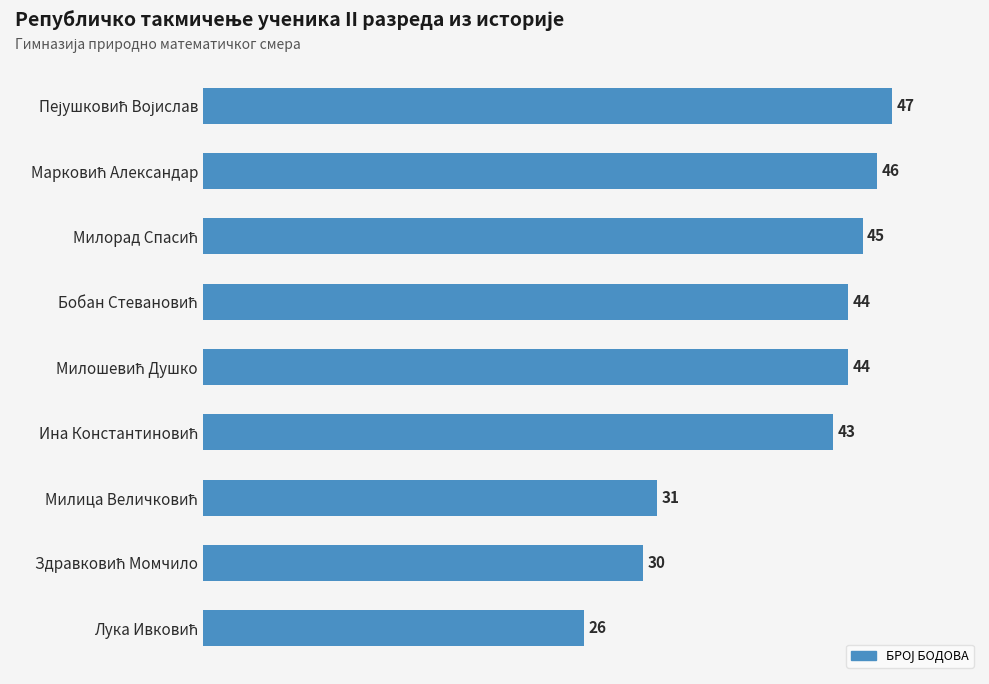

What is the difference between the maximum and minimum values?

21